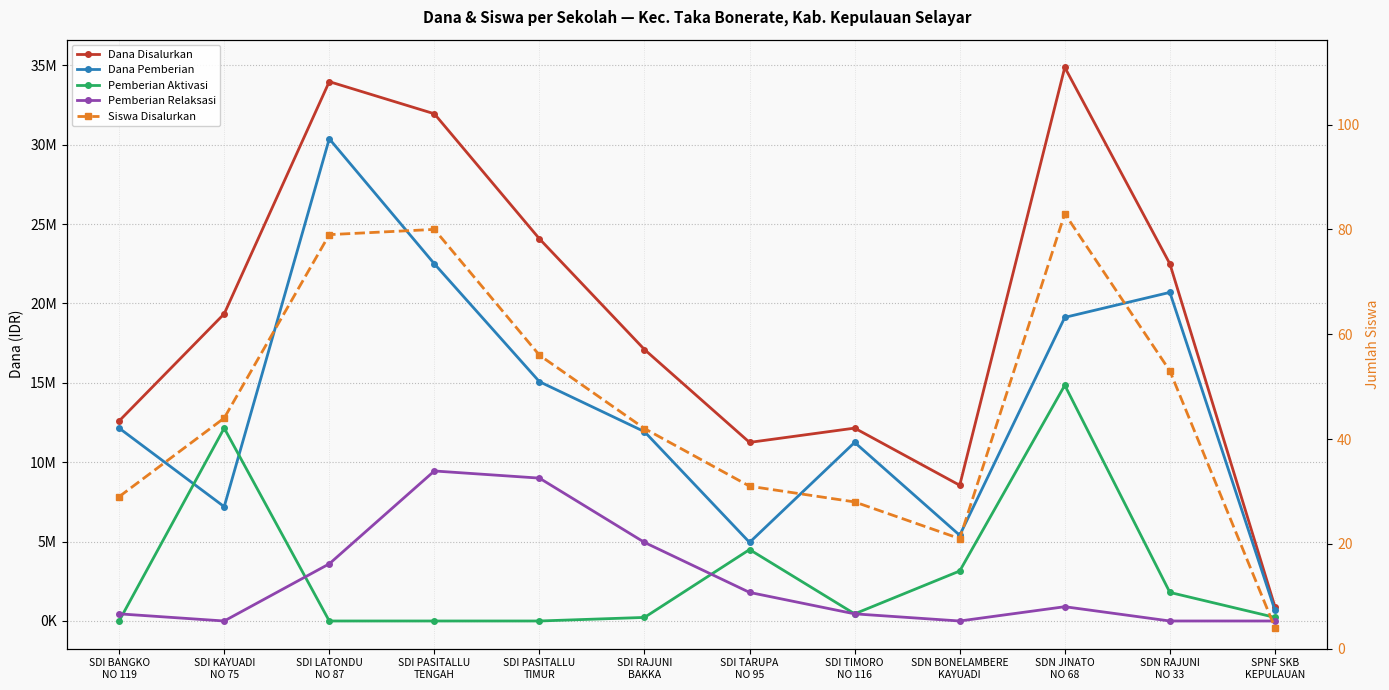

How many values in the Siswa Disalurkan series are below 44?

6